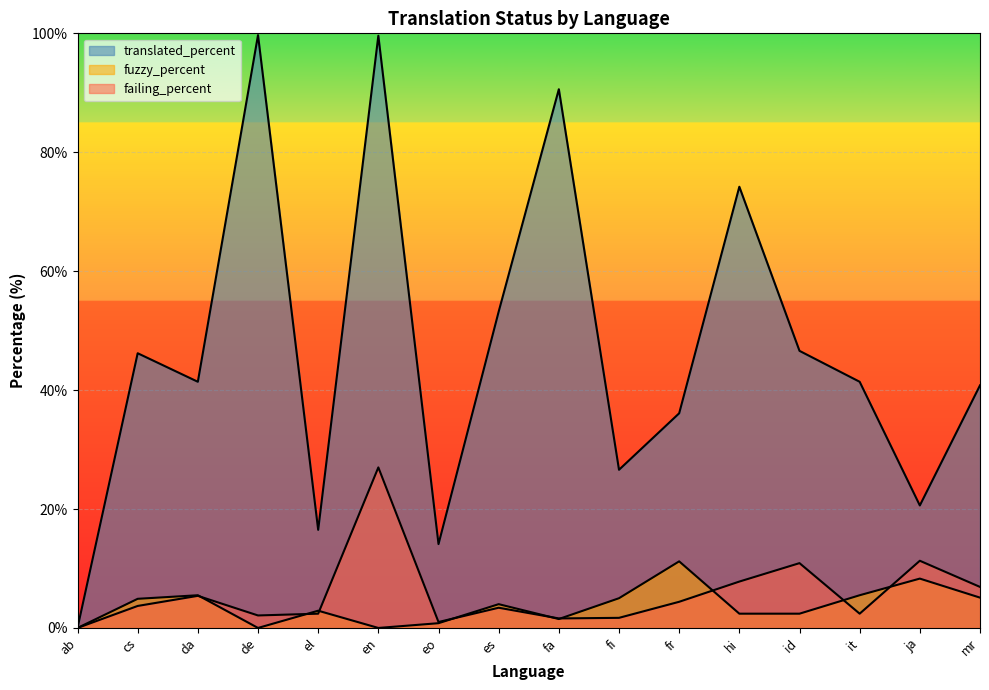

True or false: failing_percent has more than 1 interior local peaks.

True